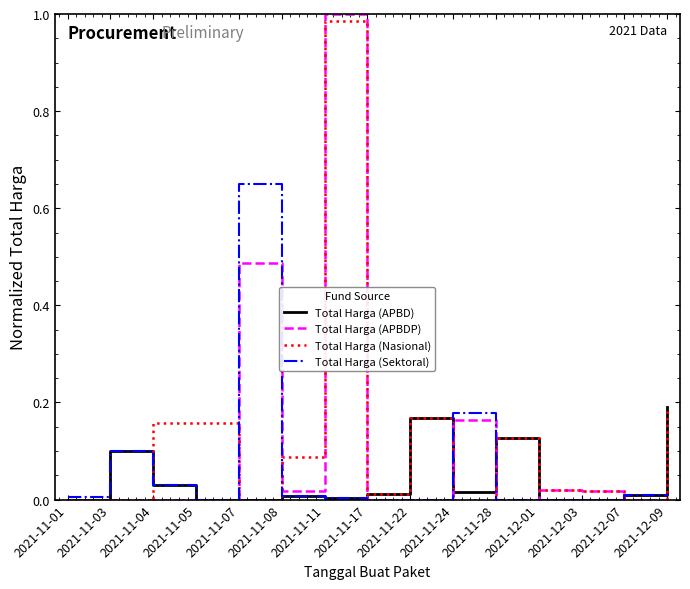

Which series has the largest range (max minus min)?

Total Harga (APBDP)